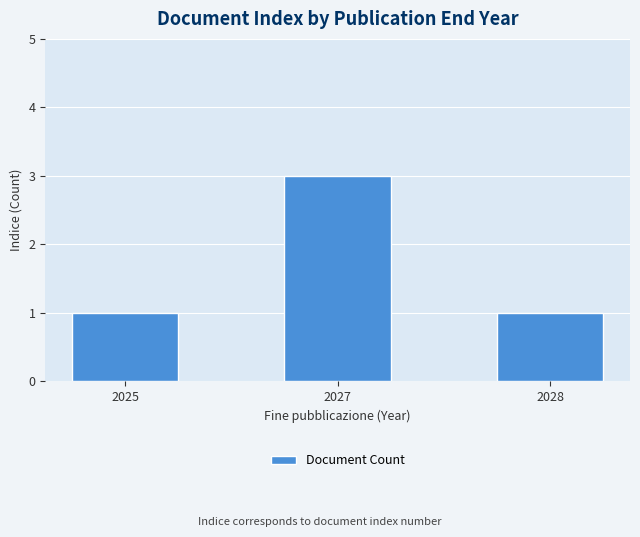

Does the chart contain stacked bars?

No